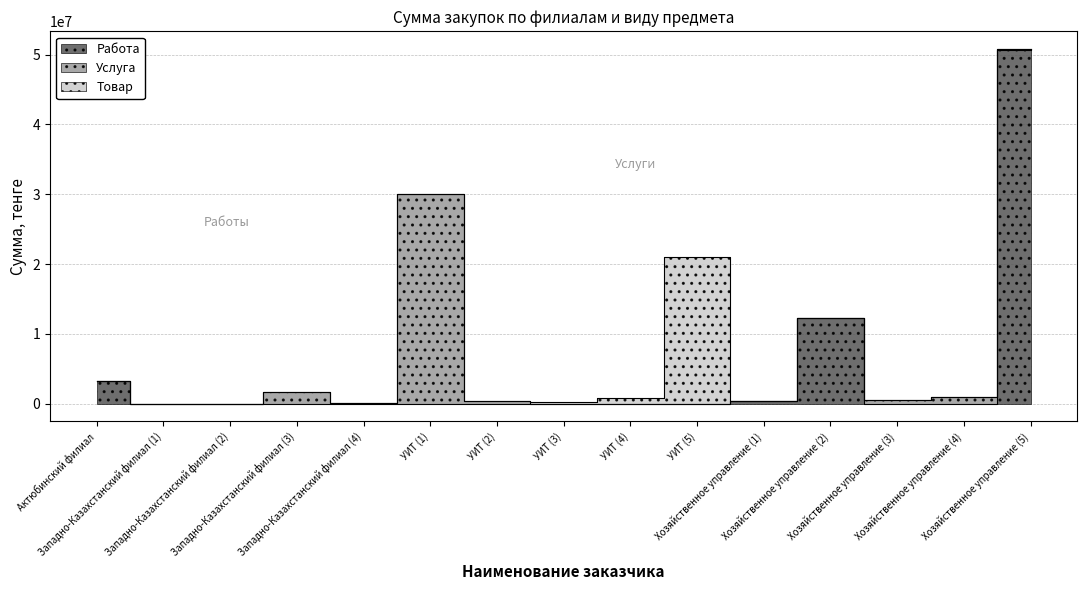

Which series has the largest range (max minus min)?

Работа